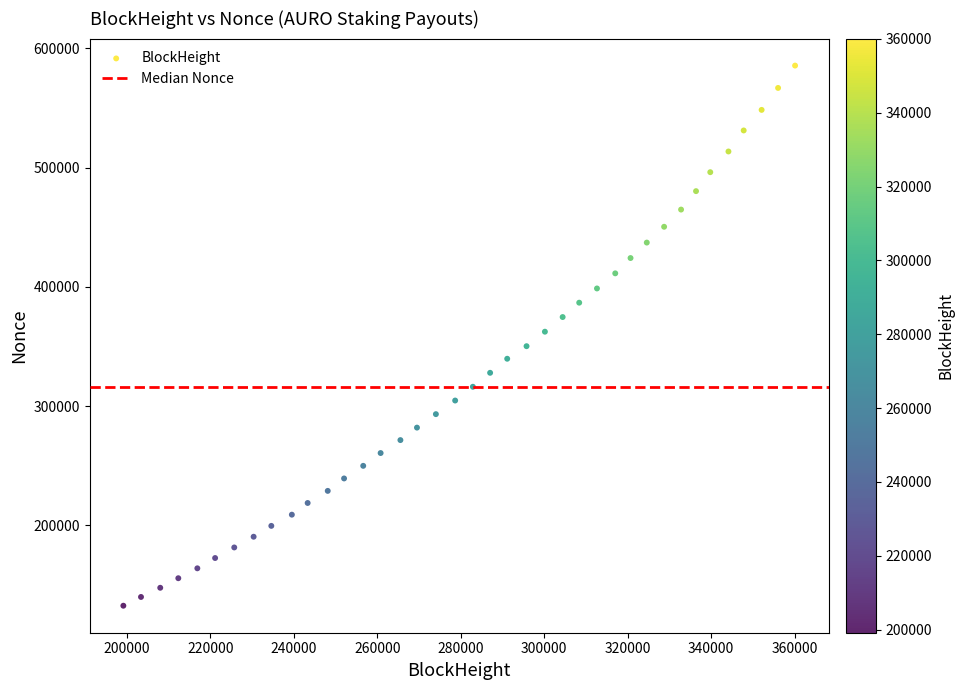

What is the range of Y values (max minus min)?

452866